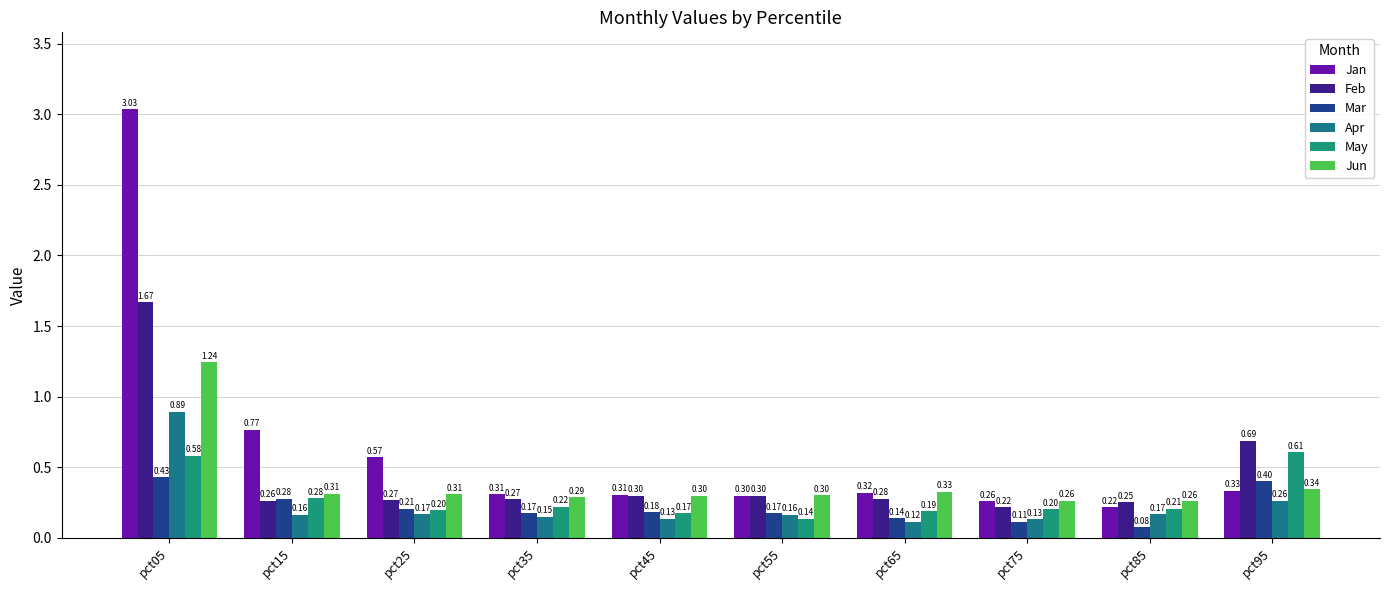

What is the spread (max minus min) of values at pct85?

0.2